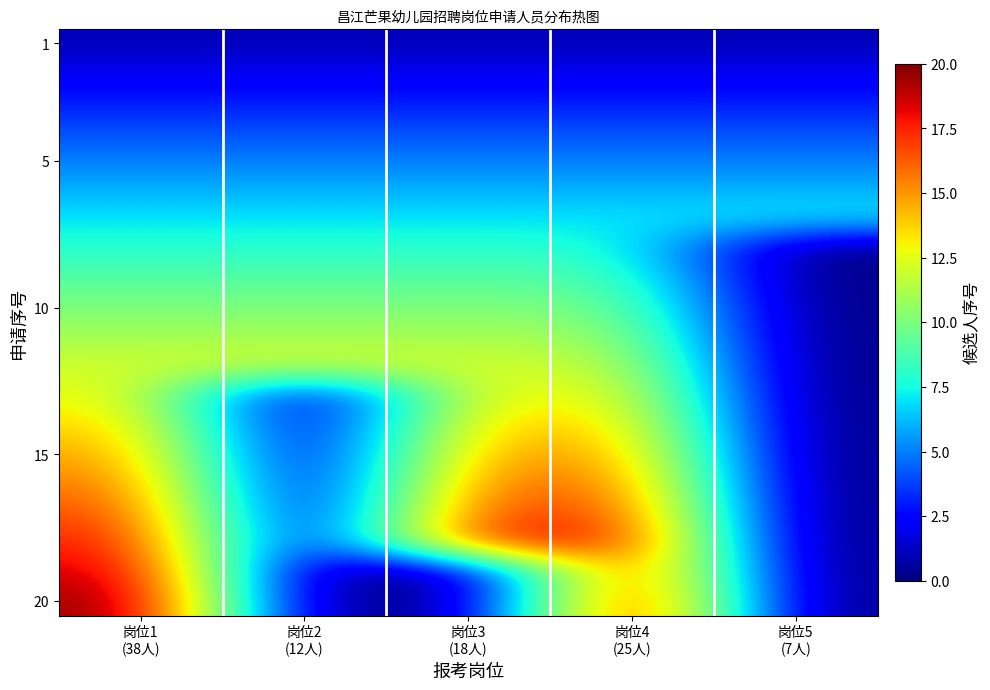

At which category does the chart reach its minimum across all series?

岗位5
(7人)